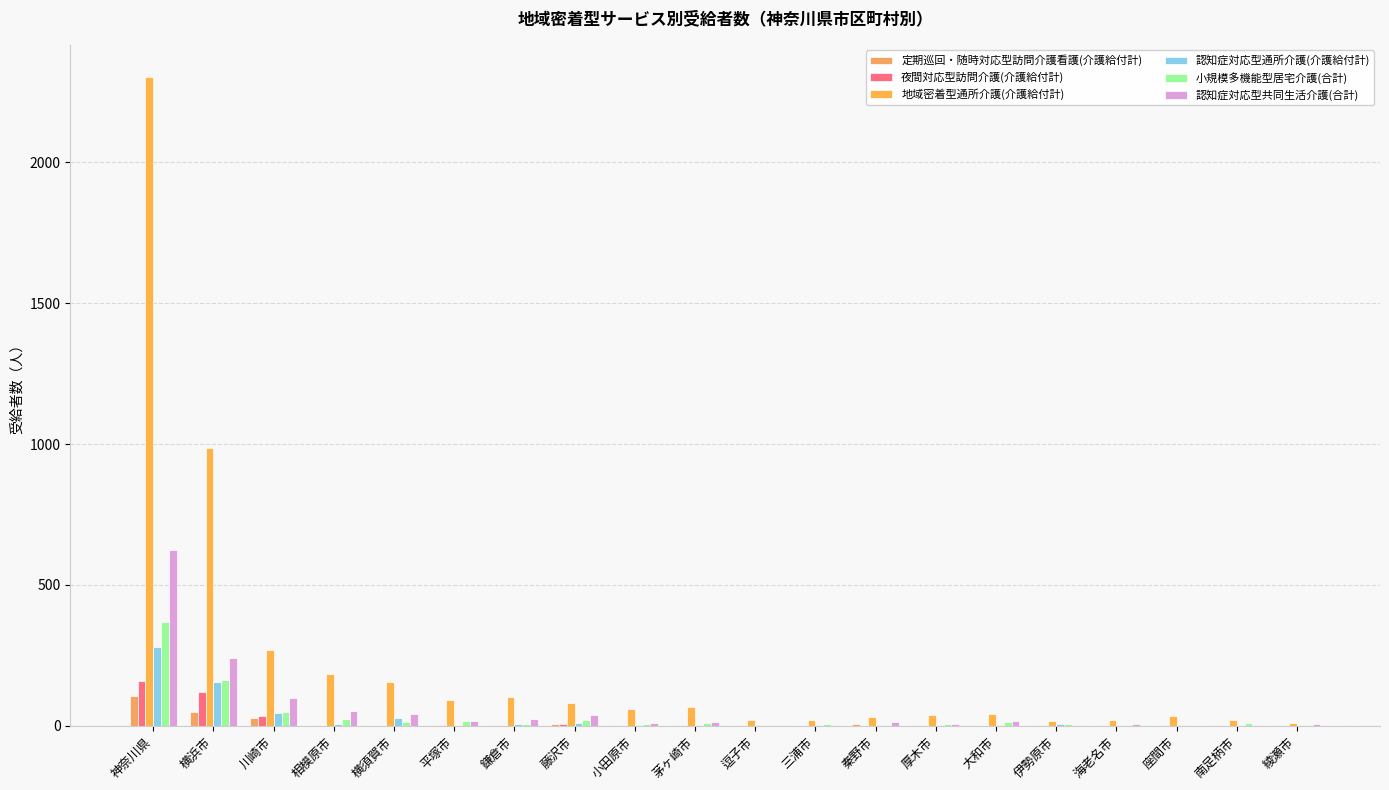

At which label does 地域密着型通所介護(介護給付計) first exceed 60?

神奈川県